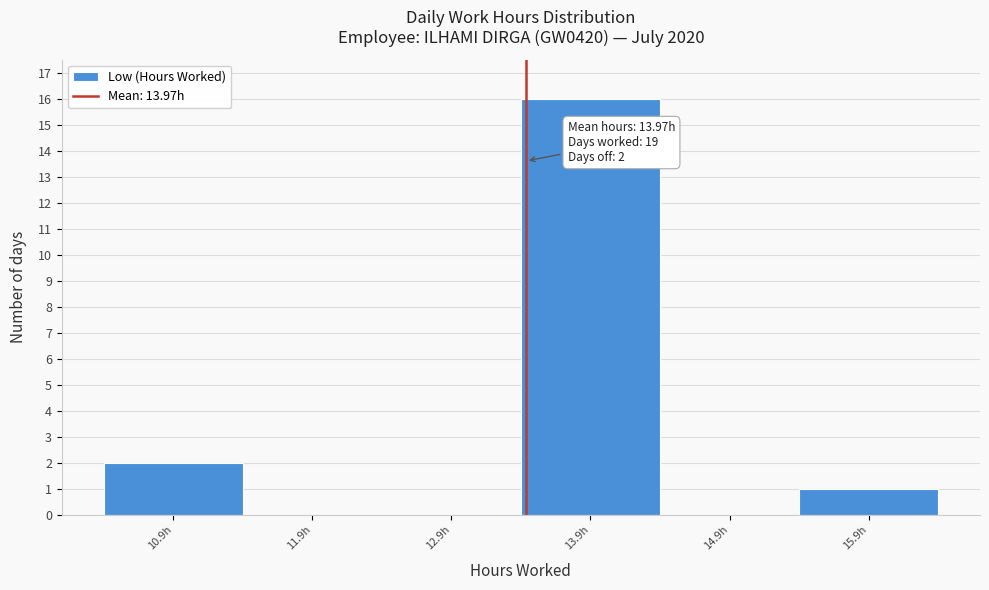

Reading left to right, extract all data points from this chart.

10.9h=2	11.9h=0	12.9h=0	13.9h=16	14.9h=0	15.9h=1